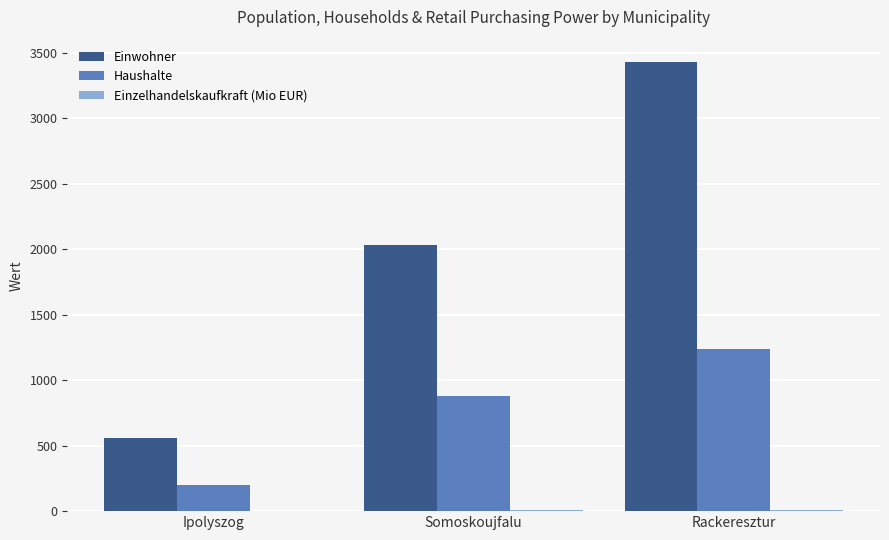

Which series changed the most between Somoskoujfalu and Rackeresztur?

Einwohner